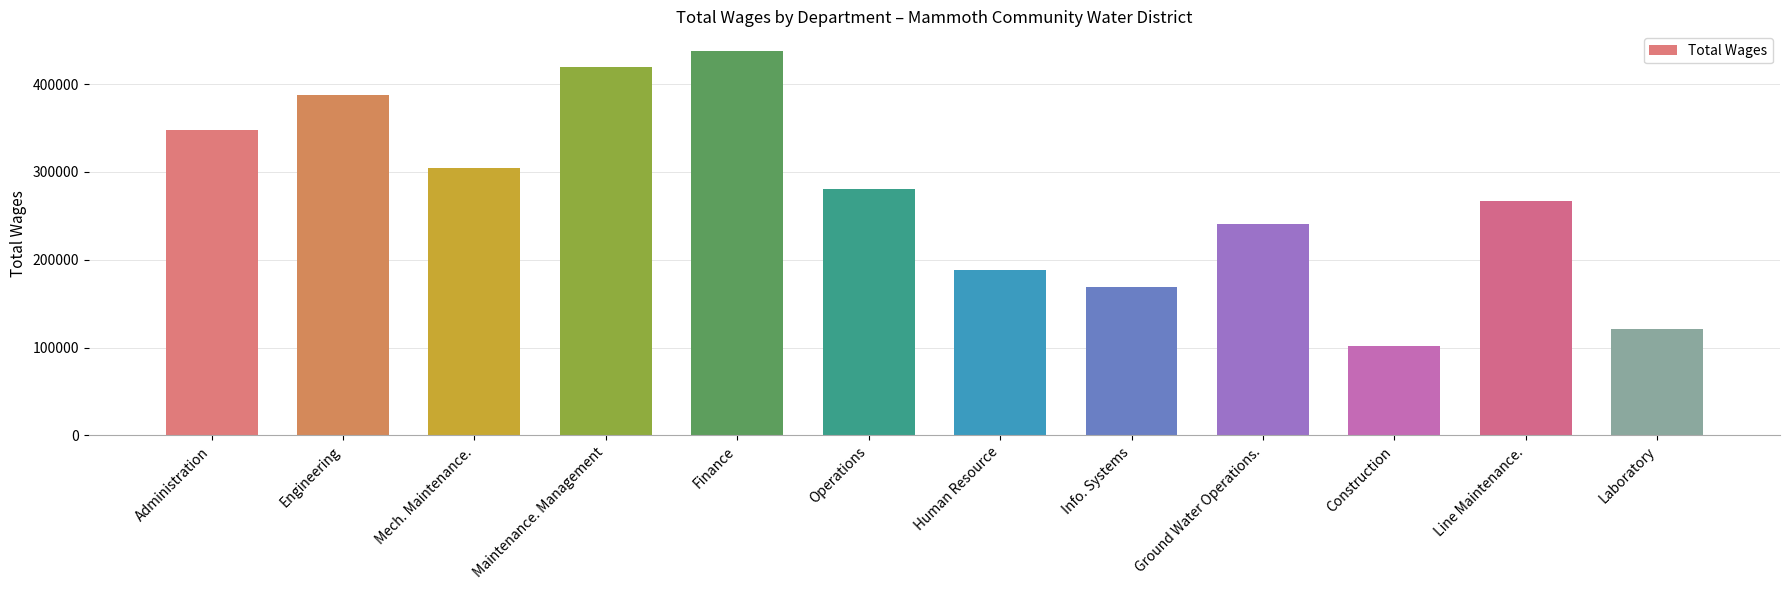

What is the change in value from Administration to Finance?

+90240